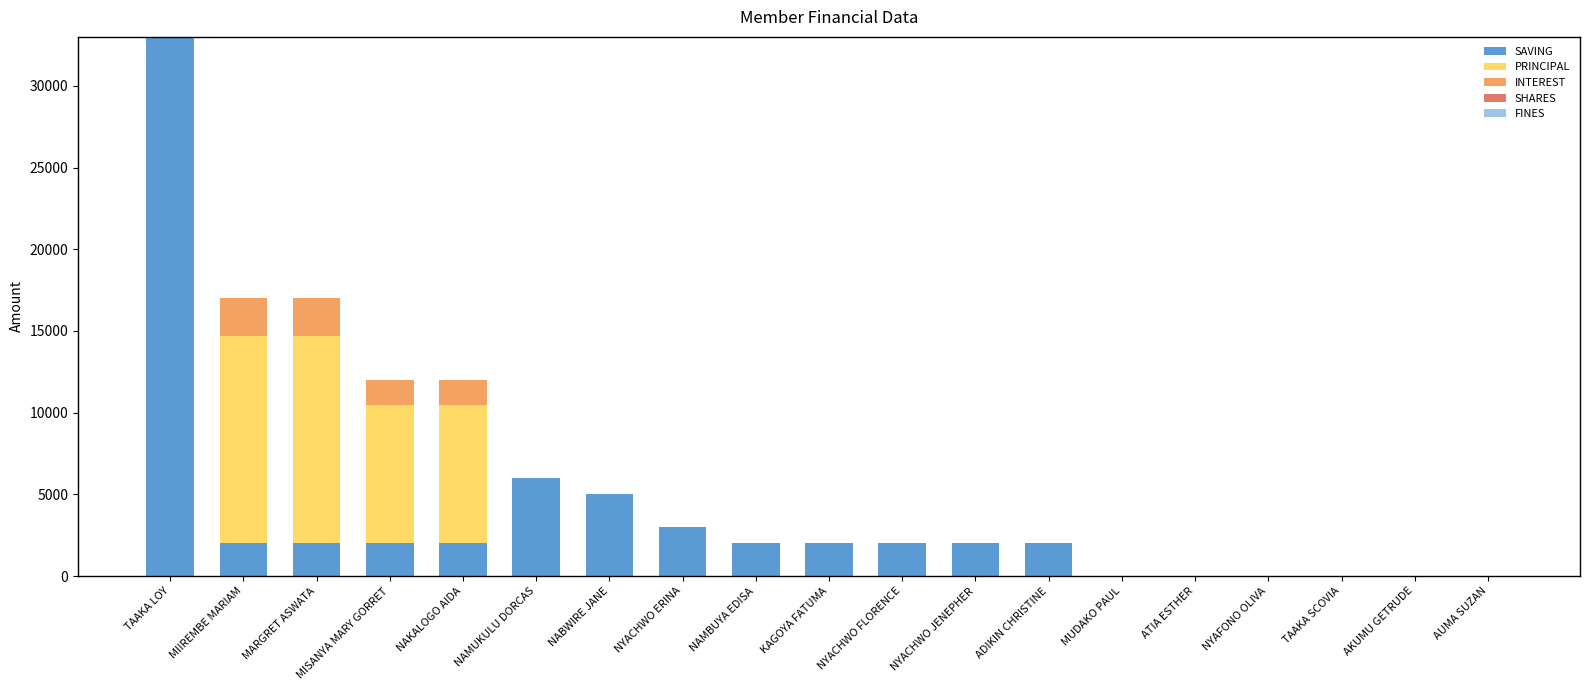

What is the approximate value of SAVING at KAGOYA FATUMA?

2000